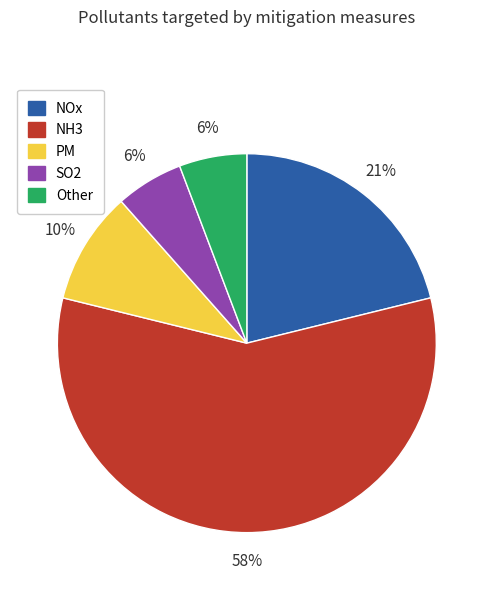

Do NH3 and PM together represent more than half of the pie?

Yes